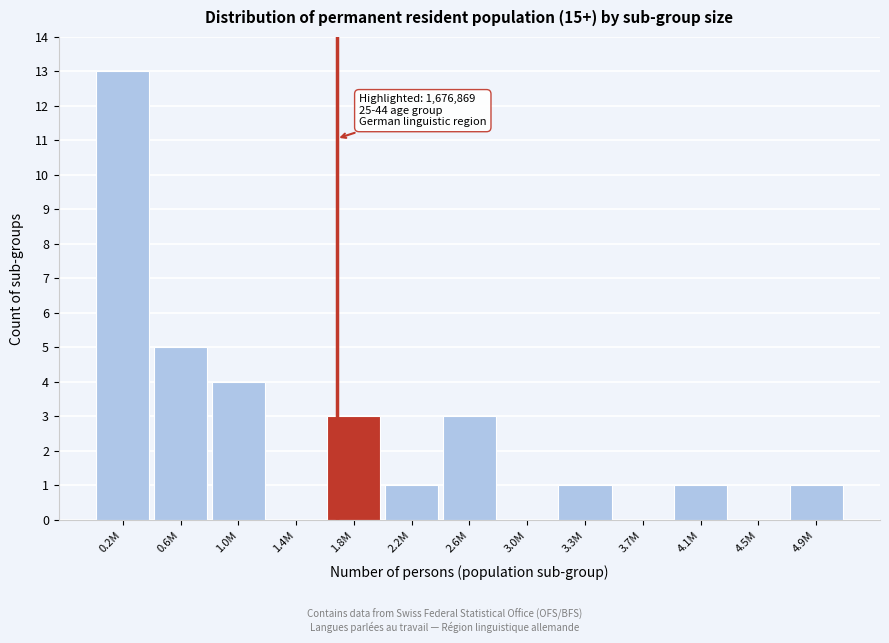

Reading right to left, extract all data points from this chart.

4.9M=1	4.5M=0	4.1M=1	3.7M=0	3.3M=1	3.0M=0	2.6M=3	2.2M=1	1.8M=3	1.4M=0	1.0M=4	0.6M=5	0.2M=13